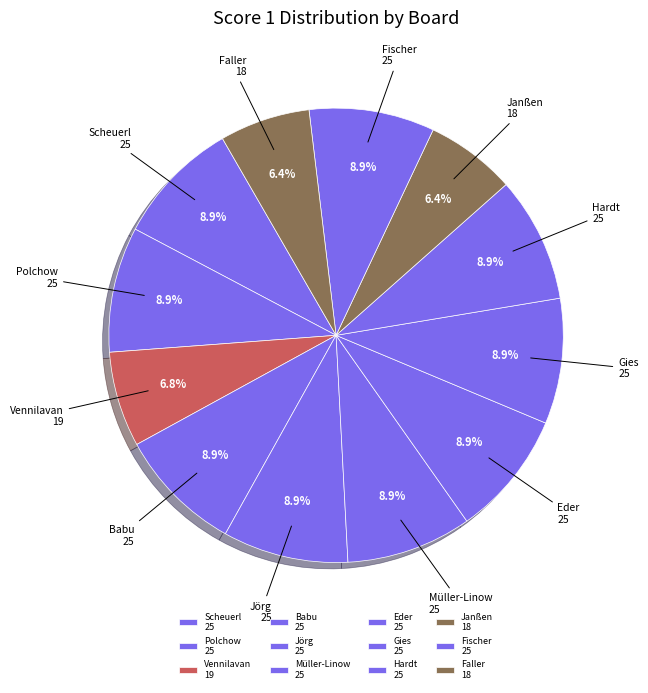

Is there a majority slice in this chart?

No